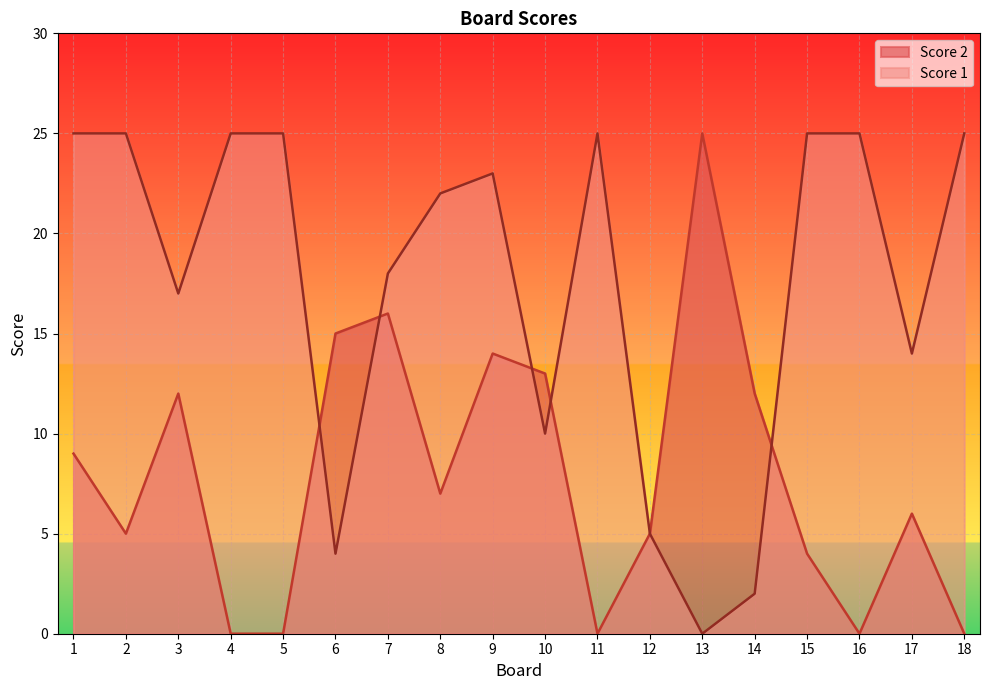

What is the sum of the Score 1 values at 8 and 14?

24